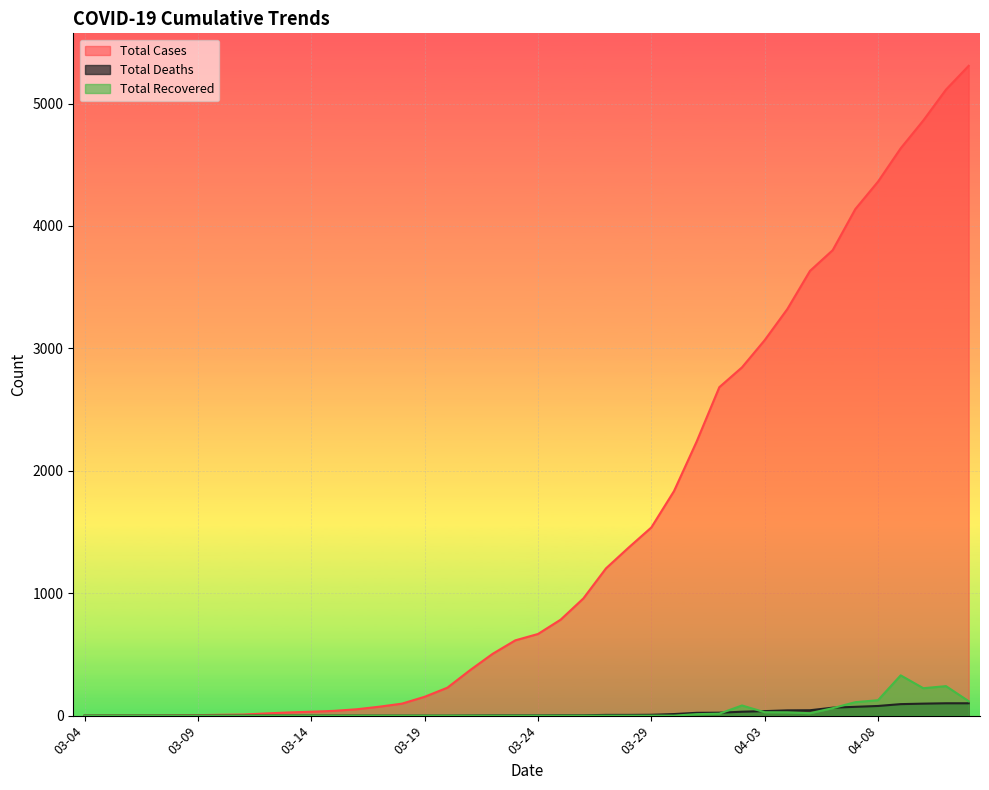

How many interior local peaks does the TOTAL_RECOVERED series have?

3